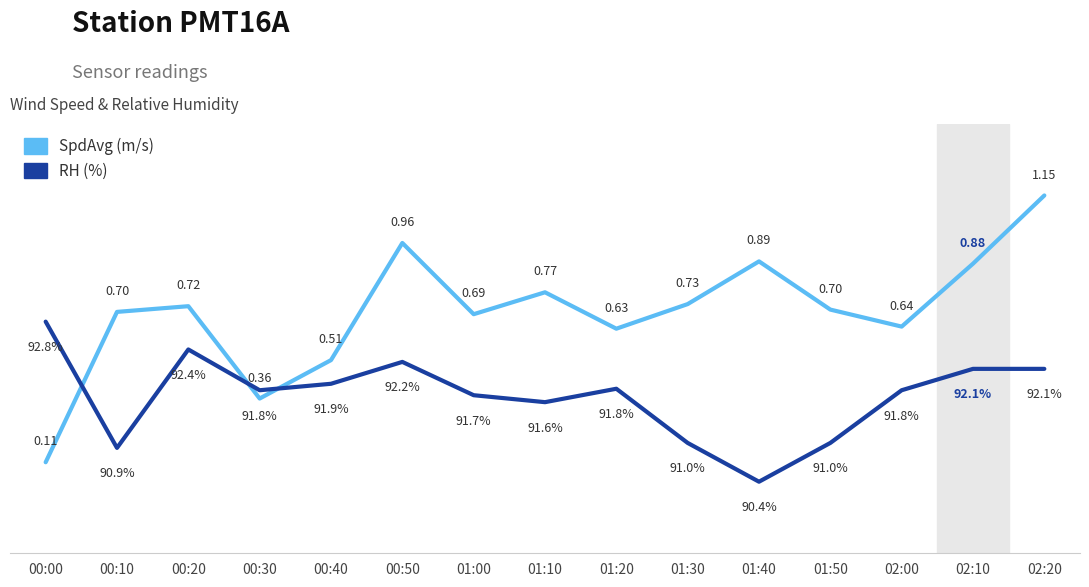

At which category is the sum across all series the highest?

02:20